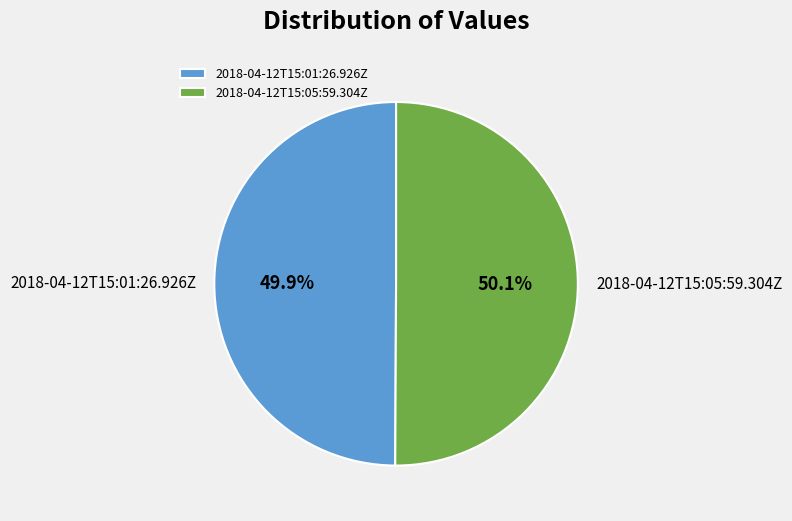

What portion of the pie excludes 2018-04-12T15:01:26.926Z?

50.1%